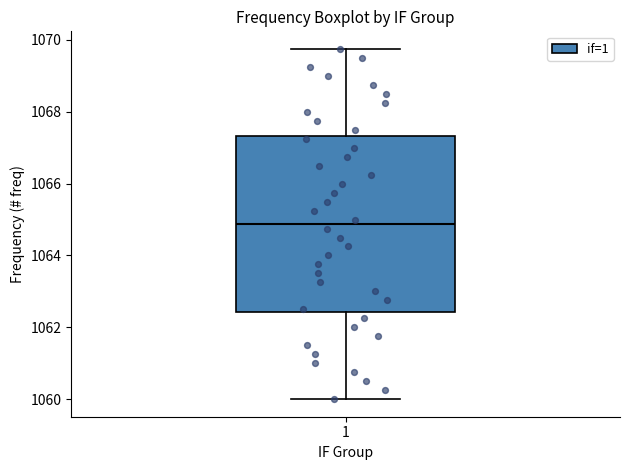

Read this box plot against the y-axis: the position of the median line, the range covered by the box, and the ends of both whiskers. The values are not printed on the chart, so give them approximately, as read against the axis.

median 1064.8, box 1062.4 to 1067.4, whiskers 1060.0 to 1069.8